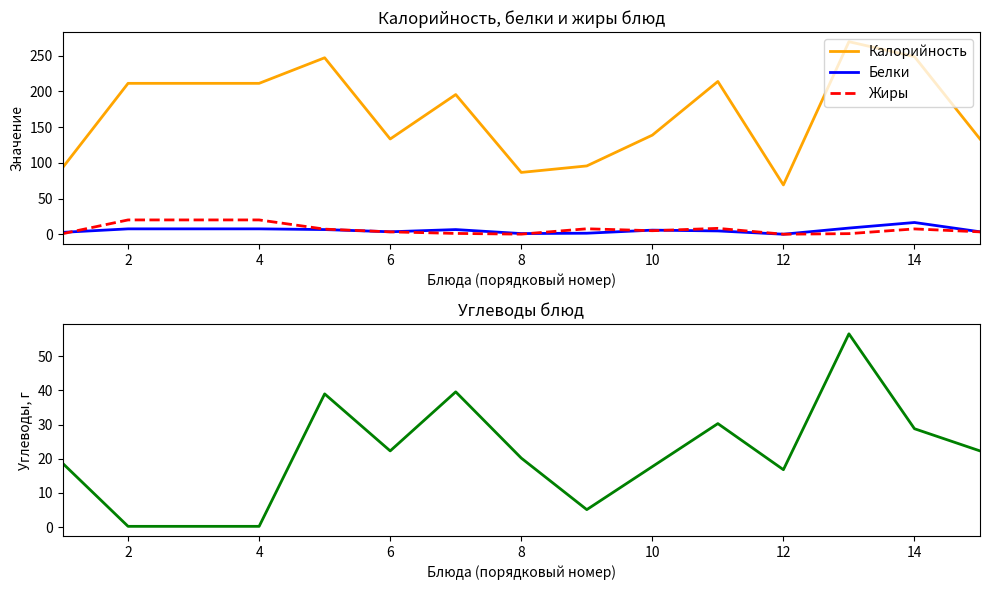

How many interior local valleys does the Калорийность series have?

3